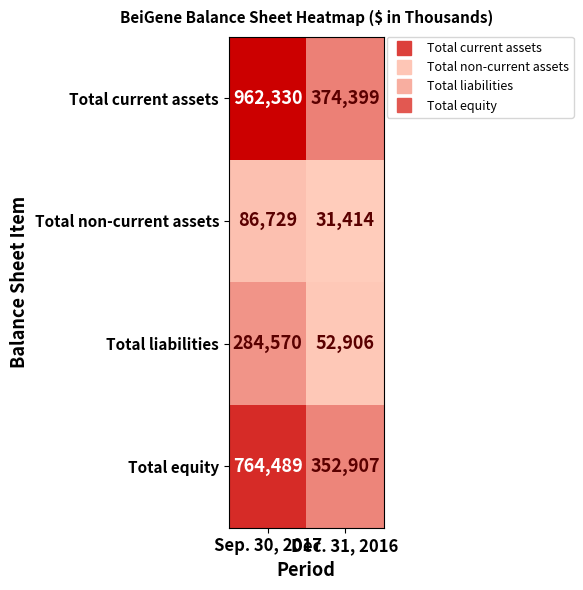

What is the difference between the Total equity values at Dec. 31, 2016 and Sep. 30, 2017?

411582